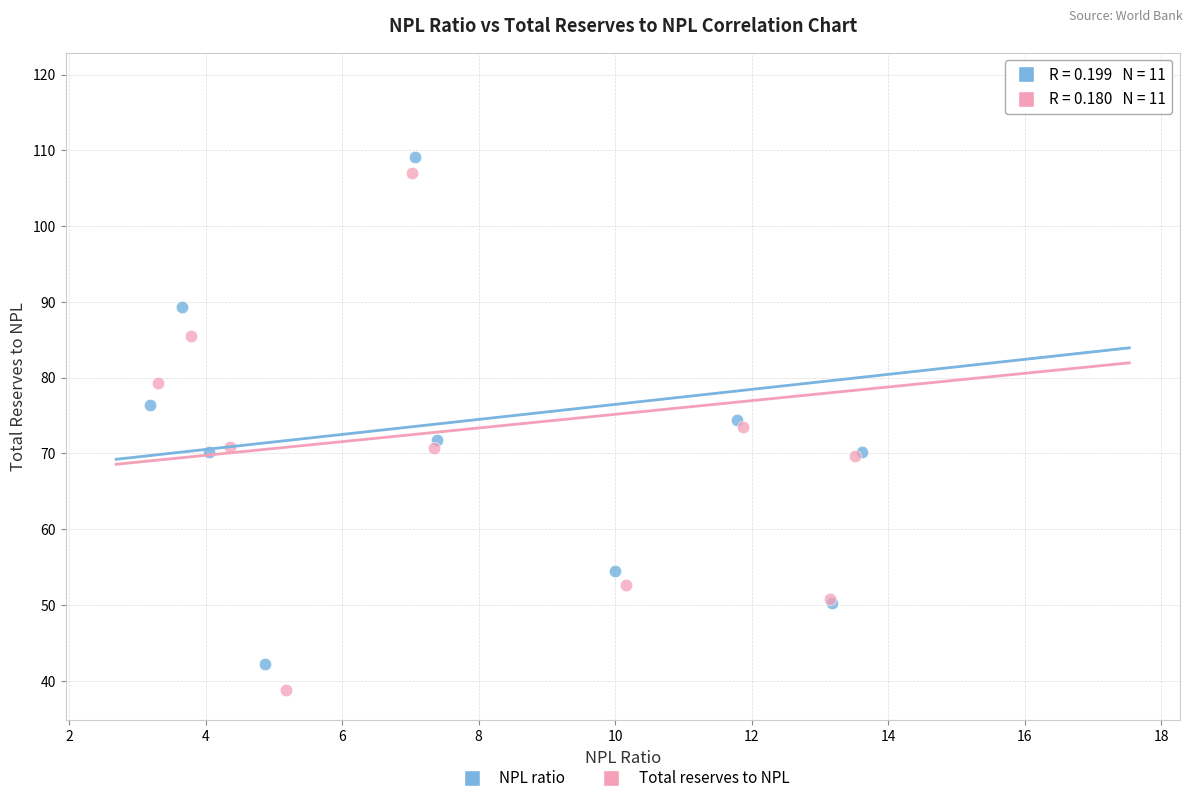

Which series has the widest spread of Y values?

Total reserves to NPL